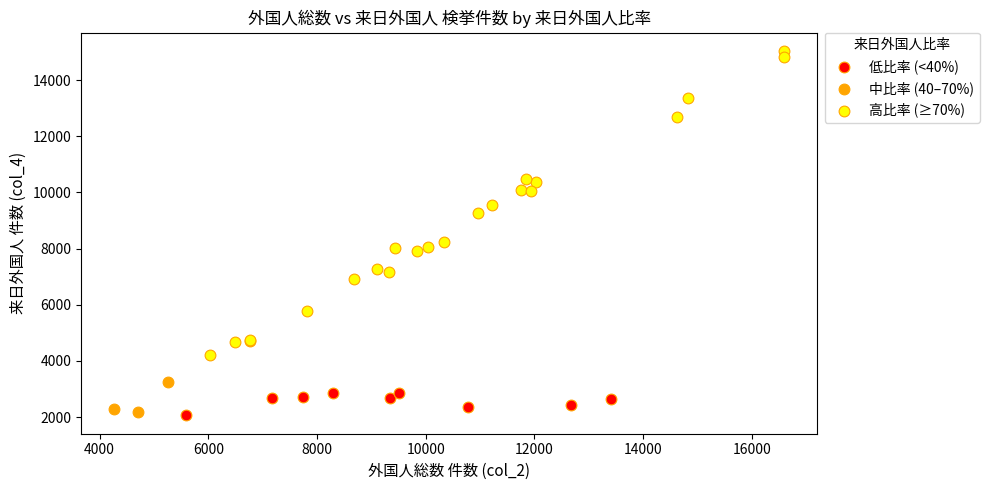

Which series has the largest Y range (max minus min)?

高比率 (≥70%)